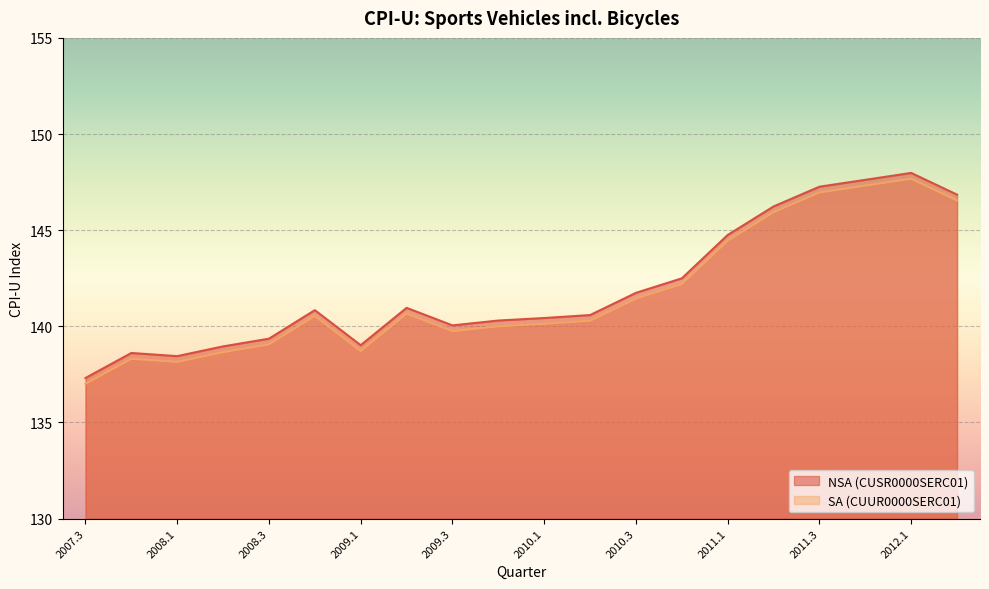

What are all the series names shown in the legend?

NSA (CUSR0000SERC01), SA (CUUR0000SERC01)